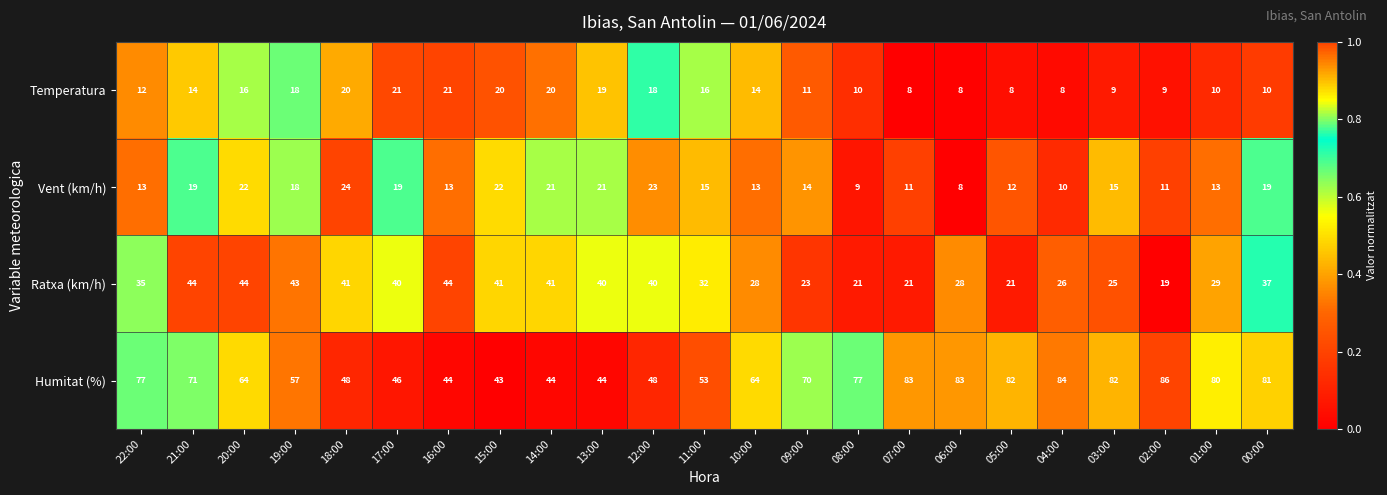

Which series has the largest total across all categories?

Humitat (%)